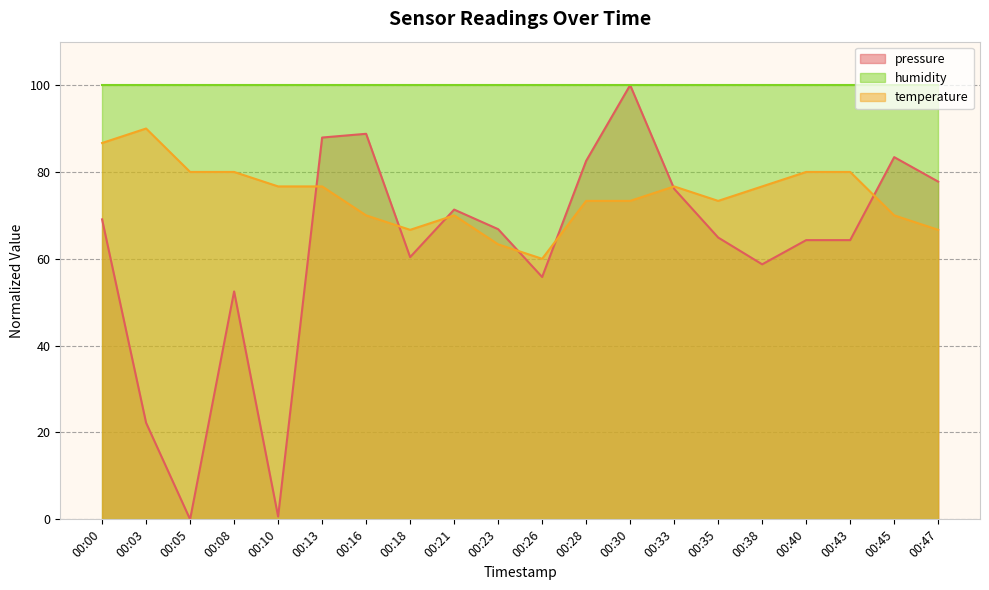

Which category has the highest value in the temperature series?

00:03